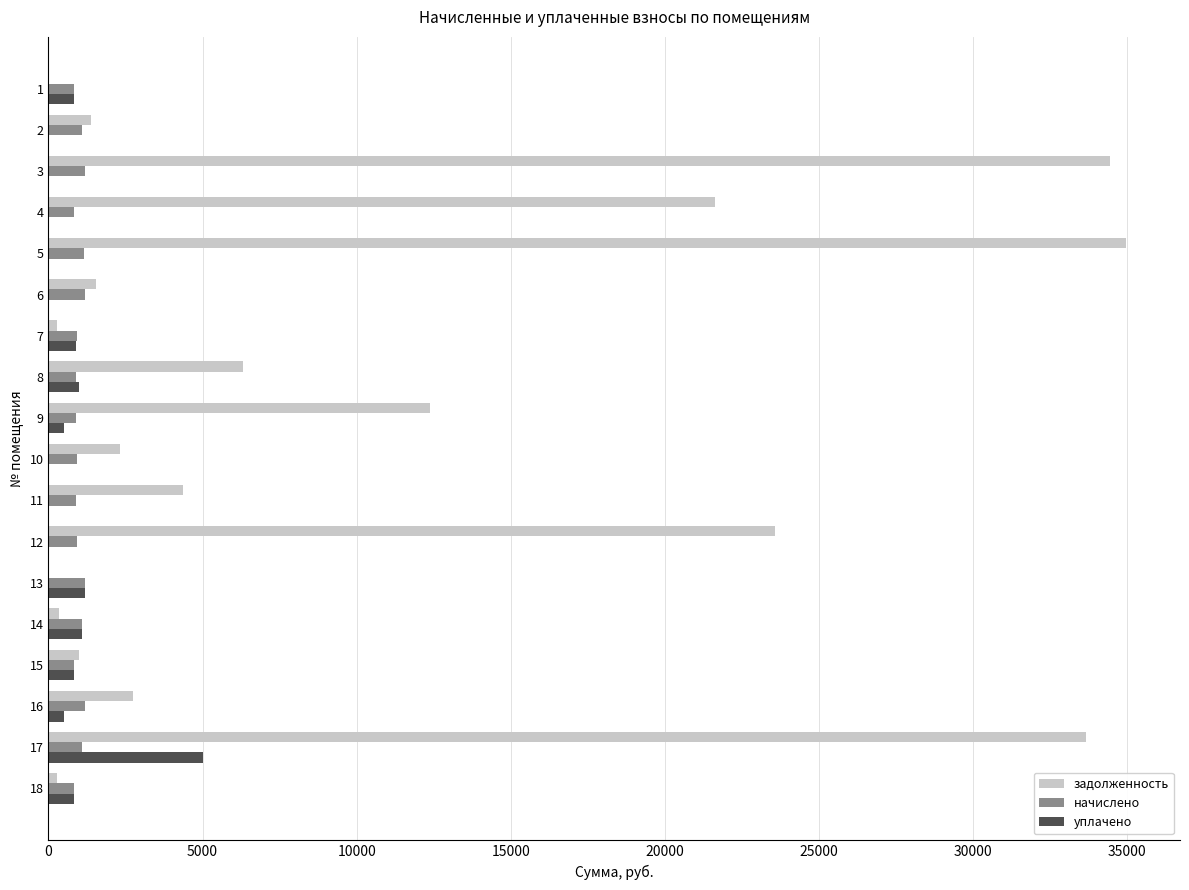

What is the sum of the уплачено values at 10 and 12?

0.0